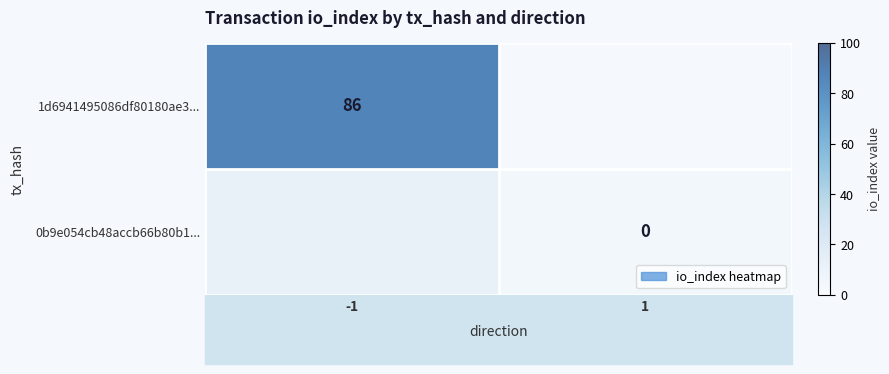

Is the value of 1d6941495086df80180ae3... at -1 greater than the value of 0b9e054cb48accb66b80b1... at 1?

Yes